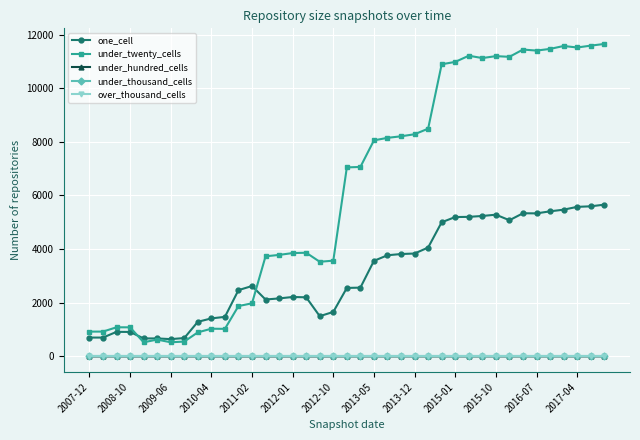

Is this an area chart (filled region under the line)?

No